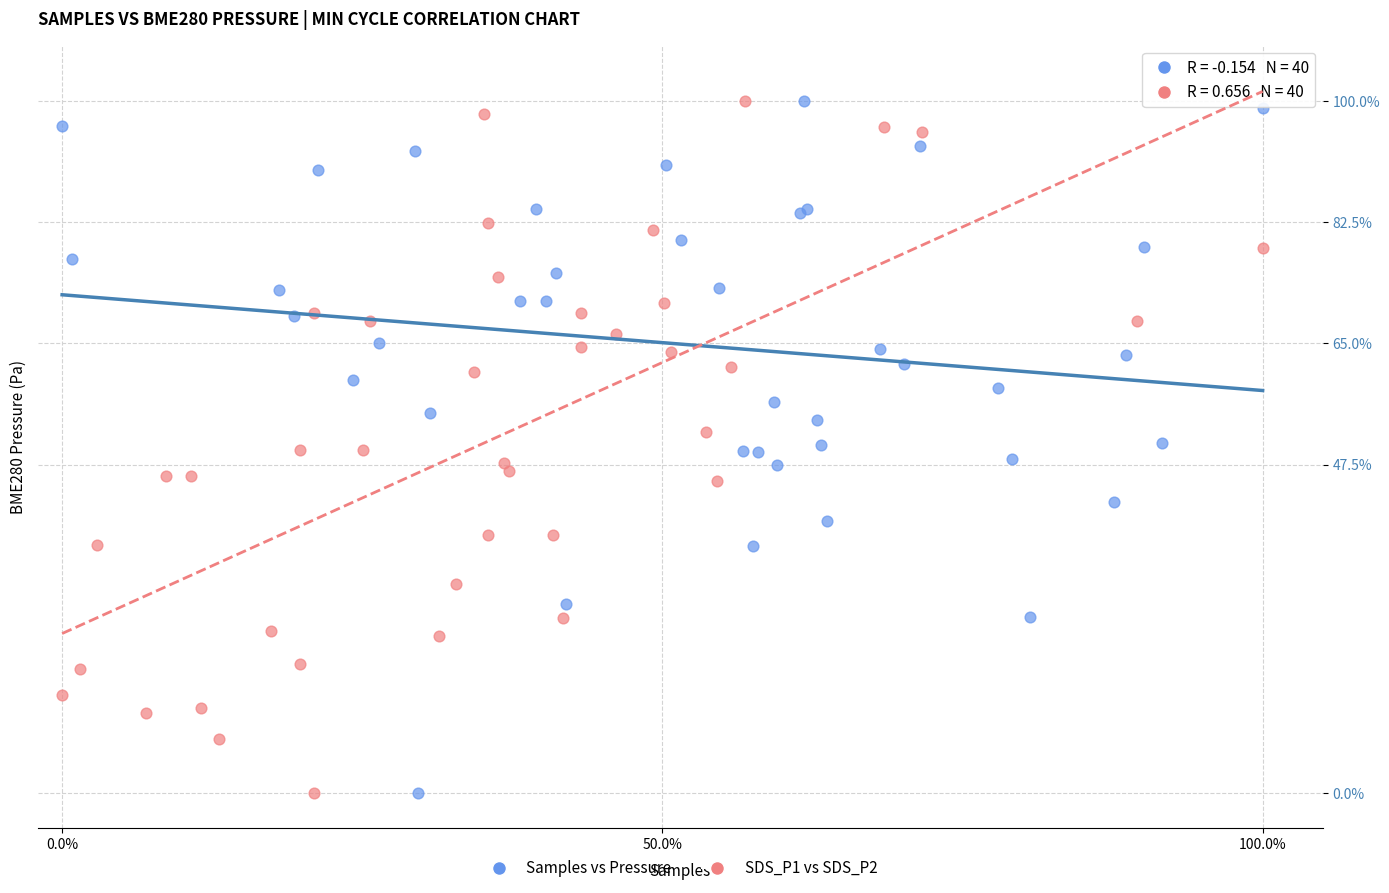

What are all the series names shown in the legend?

Samples vs Pressure, SDS_P1 vs SDS_P2